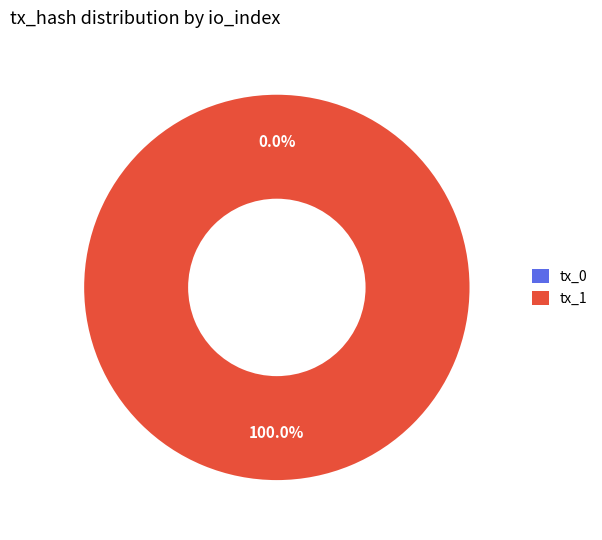

Is the sum of tx_0 and tx_1 greater than half?

Yes